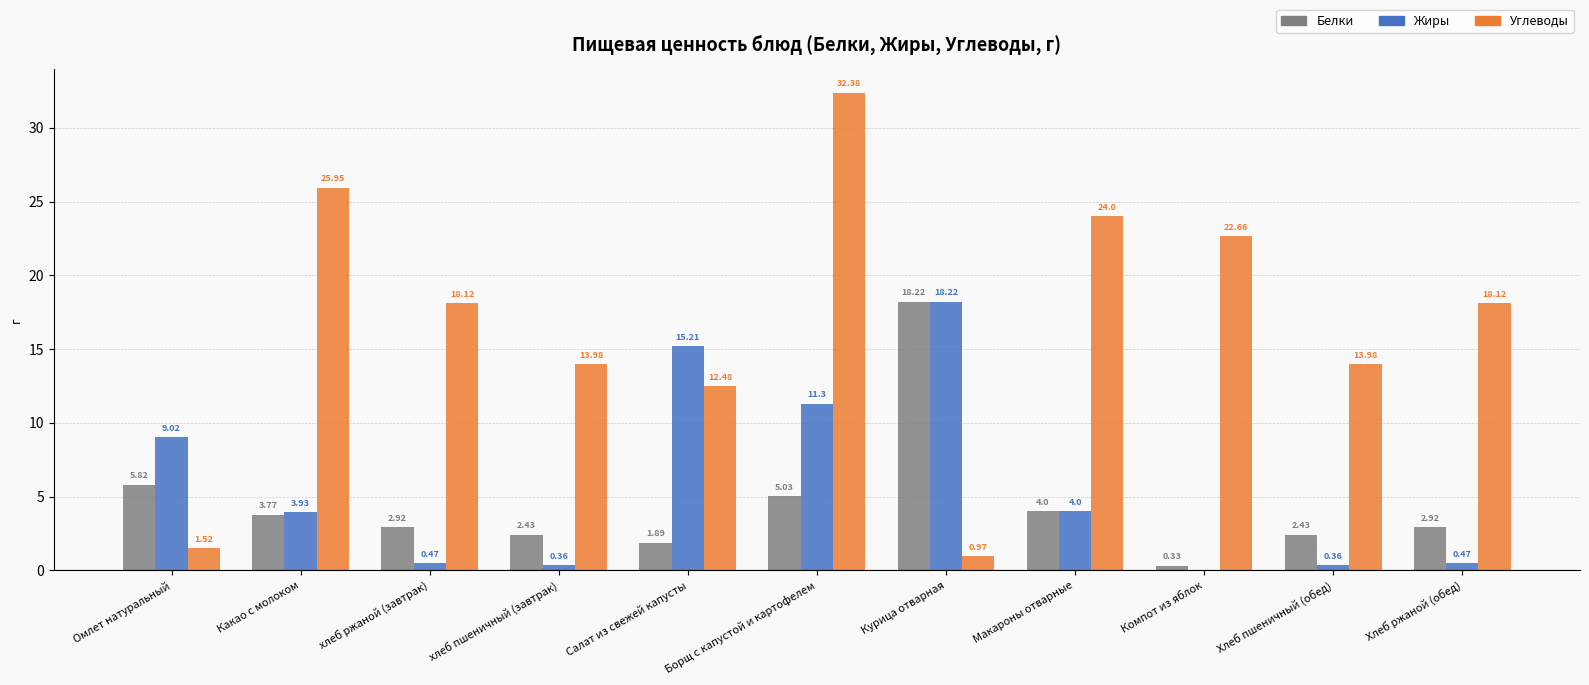

How many values in the Белки series exceed 2?

9